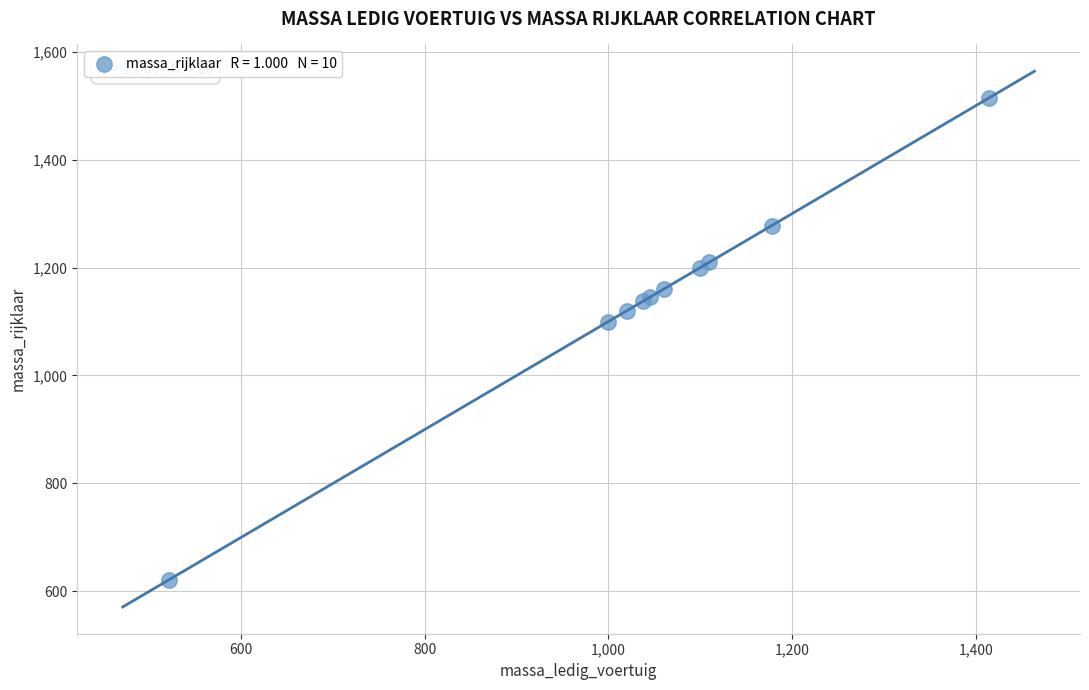

What Y value in the scatter plot is closest to 1067?

1100